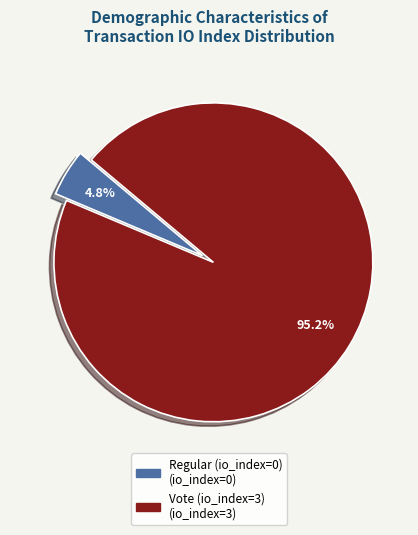

Which category has the biggest portion of the pie?

Vote (io_index=3)